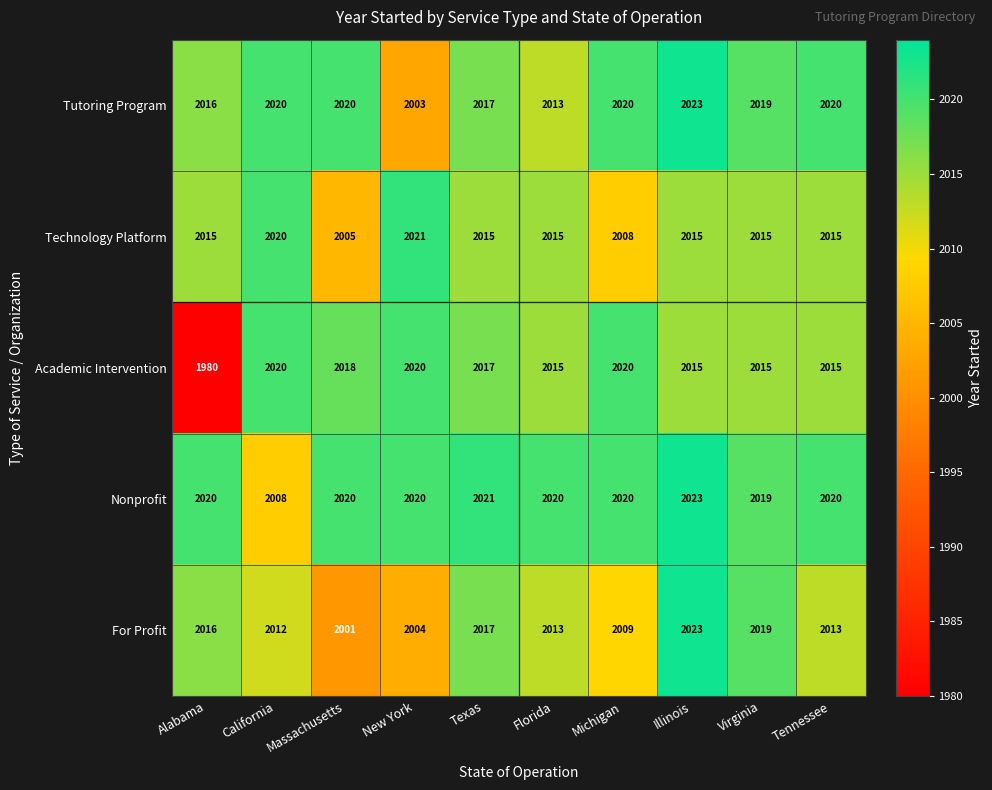

What is the approximate value of Nonprofit at Texas, to the nearest 5?

2020